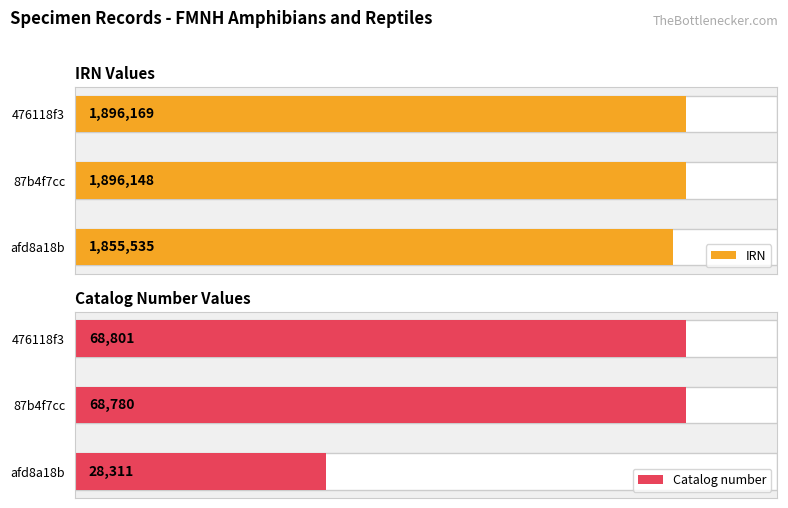

Which series has the largest total across all categories?

IRN